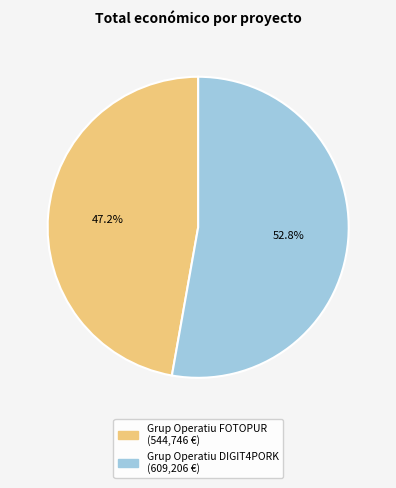

Is it true that Grup Operatiu DIGIT4PORK is 53% of the pie?

True